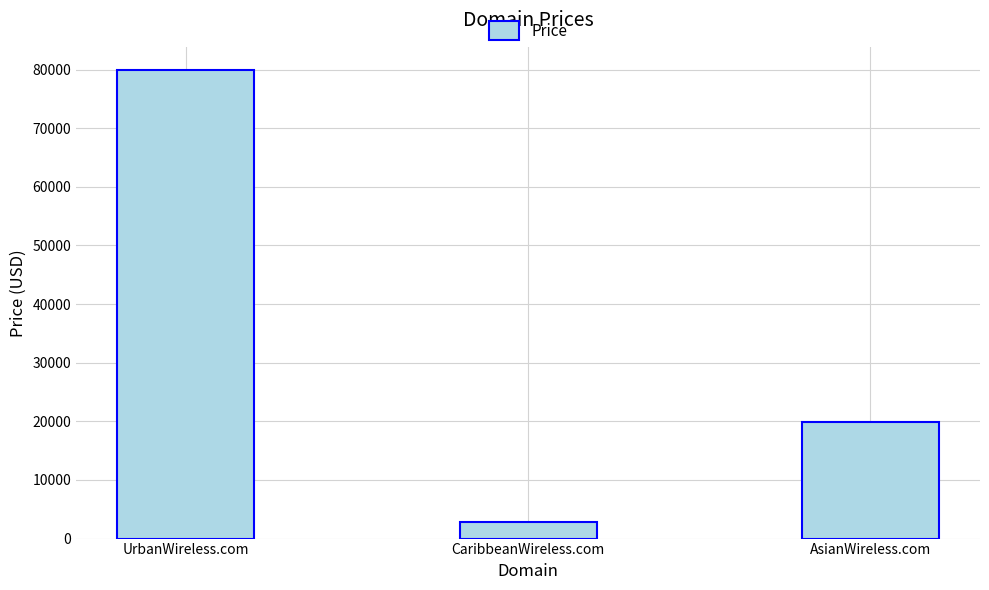

Rank the categories by value from lowest to highest.

CaribbeanWireless.com, AsianWireless.com, UrbanWireless.com